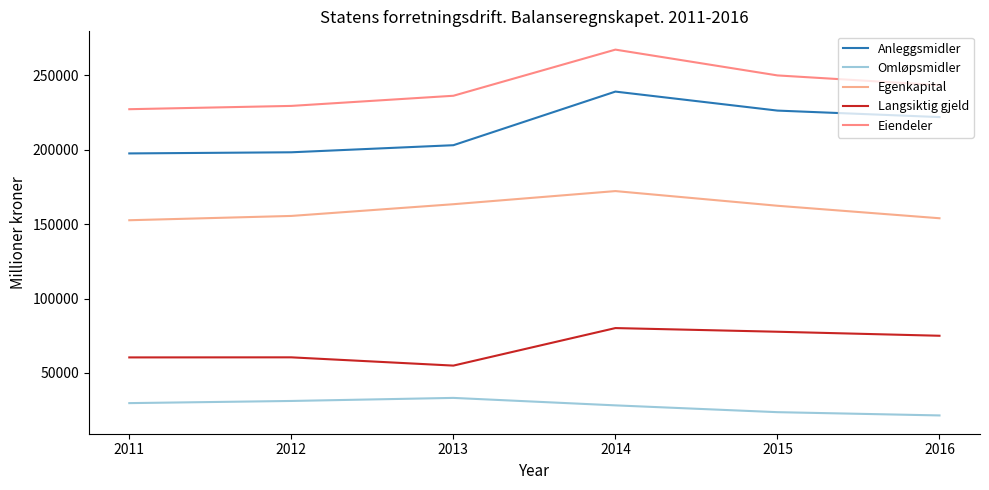

What is the value of the Langsiktig gjeld point at the 1st from the left?

60433